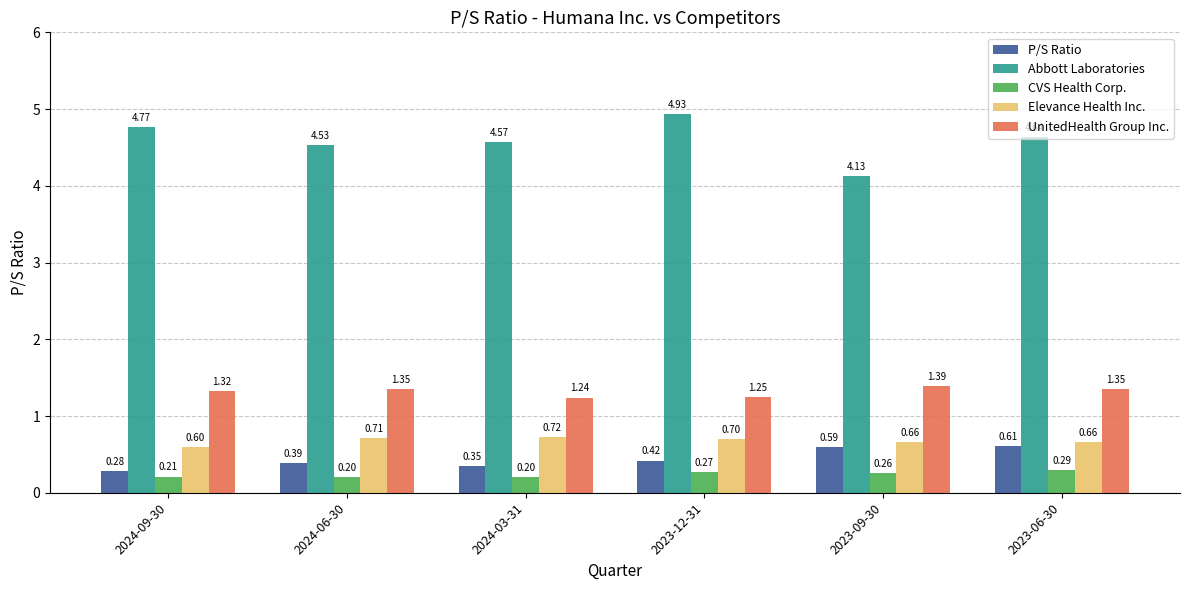

What is the average value of the Elevance Health Inc. series?

0.7